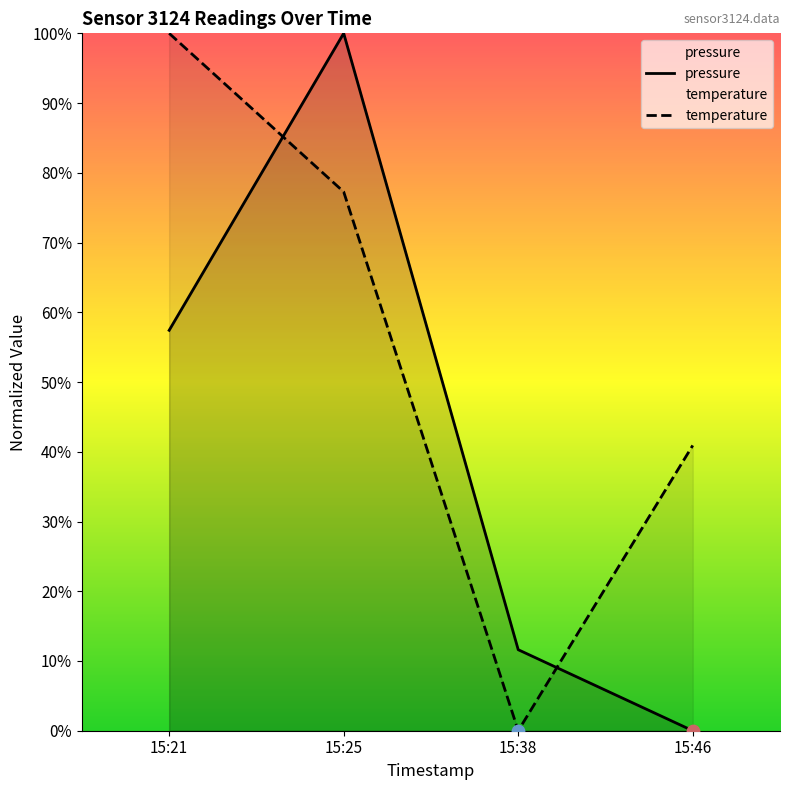

What are all the series names shown in the legend?

pressure, temperature